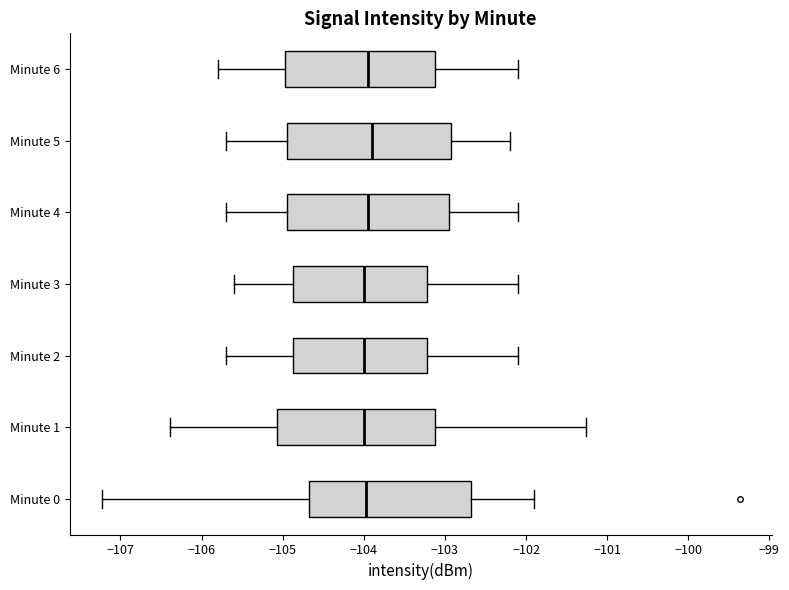

Reading bottom to top, transcribe this box plot: for each box, give where its median line is, the range the box spans, and where its two whiskers end, as read against the x-axis. The values are not printed on the chart, so give them approximately, as read against the axis.

Minute 0: median -104.0, box -104.7 to -102.7, whiskers -107.2 to -101.9
Minute 1: median -104.0, box -105.1 to -103.1, whiskers -106.4 to -101.3
Minute 2: median -104.0, box -104.9 to -103.2, whiskers -105.7 to -102.1
Minute 3: median -104.0, box -104.9 to -103.2, whiskers -105.6 to -102.1
Minute 4: median -103.9, box -104.9 to -102.9, whiskers -105.7 to -102.1
Minute 5: median -103.9, box -104.9 to -102.9, whiskers -105.7 to -102.2
Minute 6: median -103.9, box -105.0 to -103.1, whiskers -105.8 to -102.1